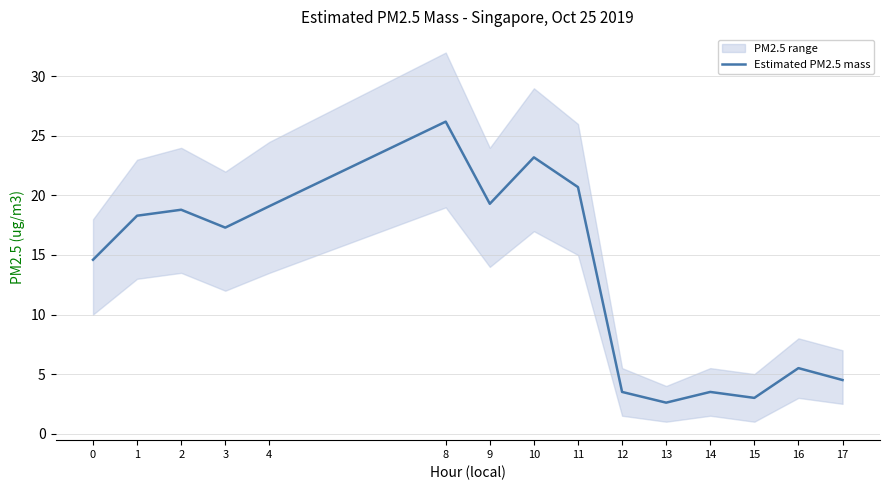

At which label does the data first exceed 17?

1